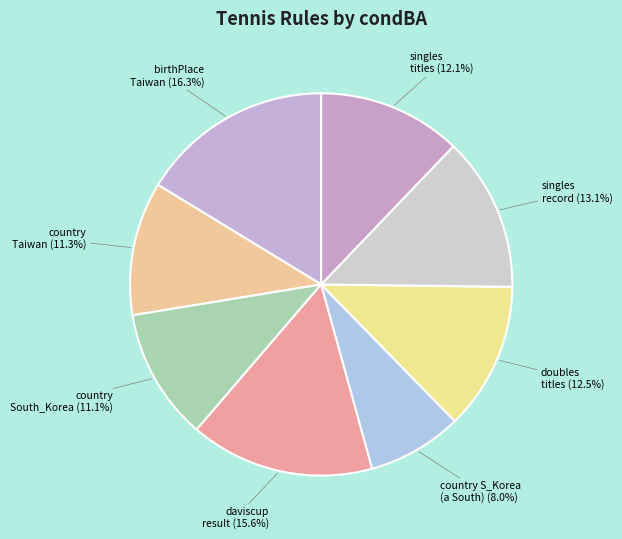

Combined, do country Taiwan and singles record account for over 50%?

No